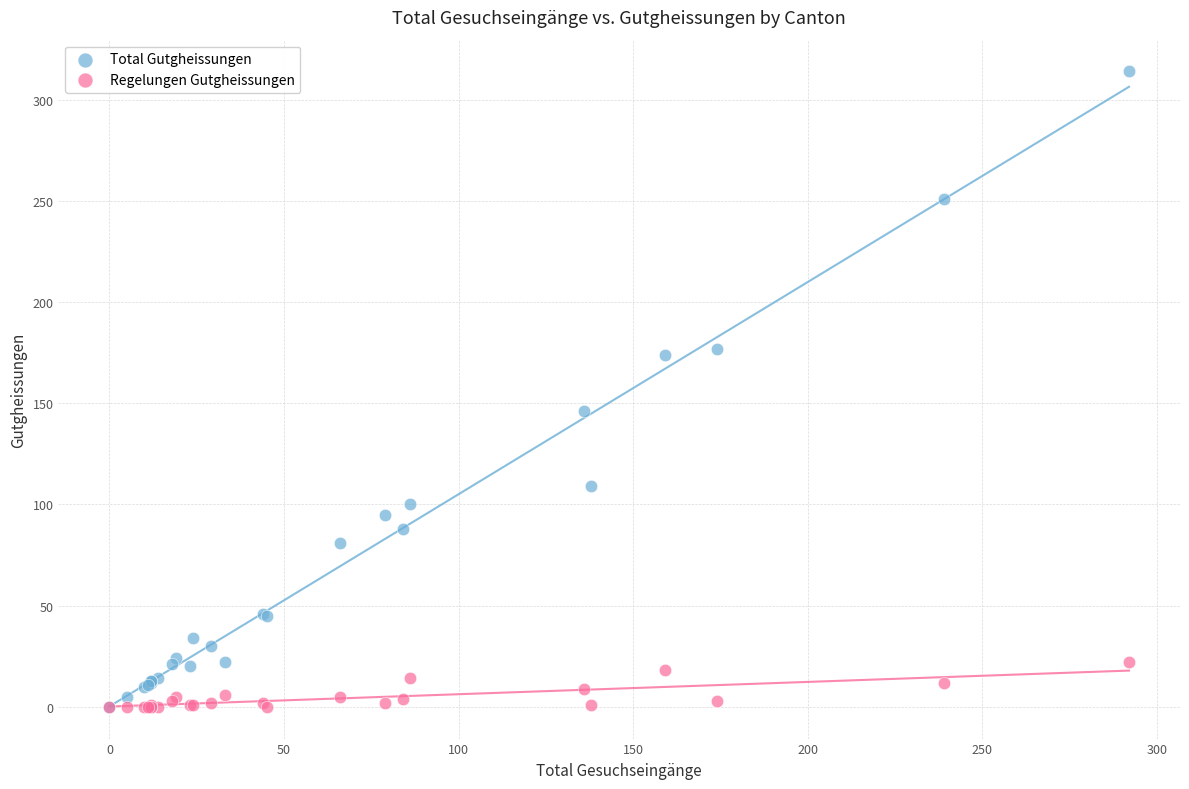

In the Total Gutgheissungen series, what Y value is closest to 157?

146